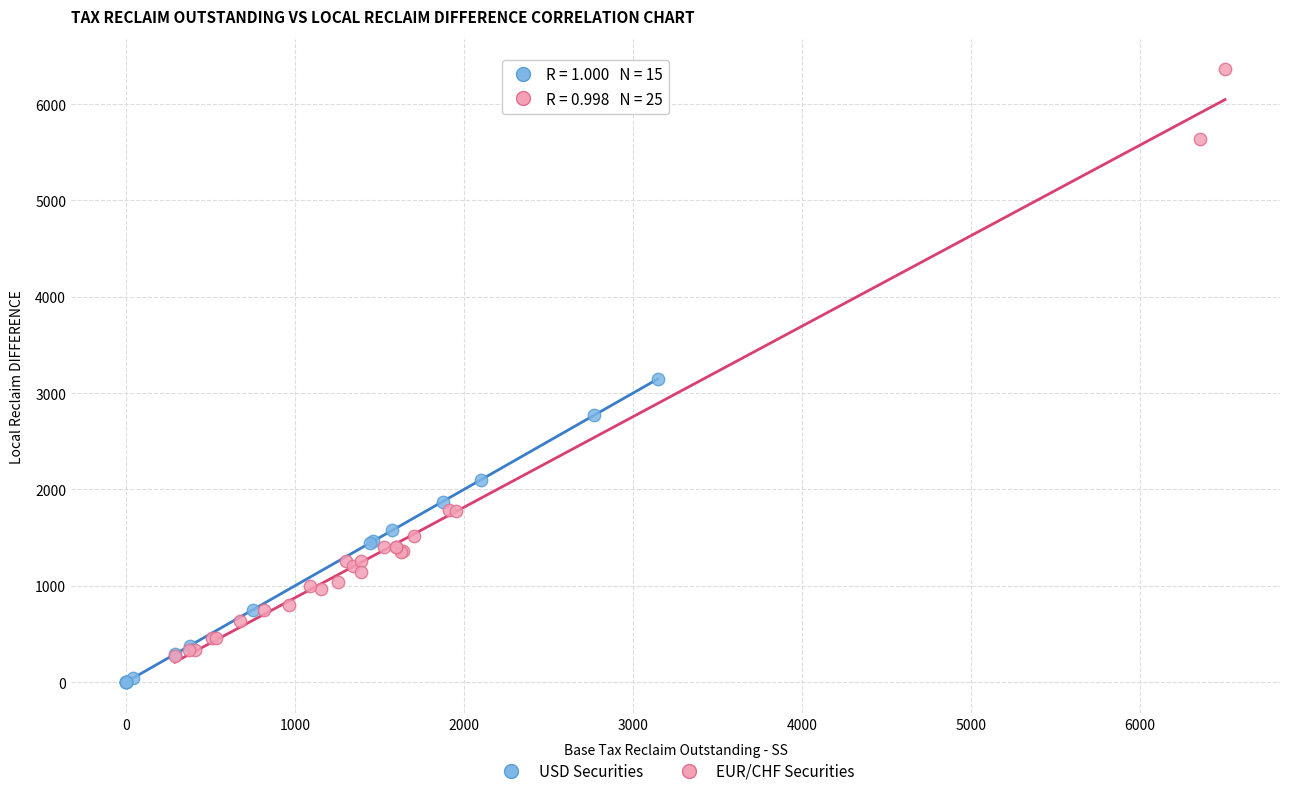

Which series has the widest spread of Y values?

EUR/CHF Securities